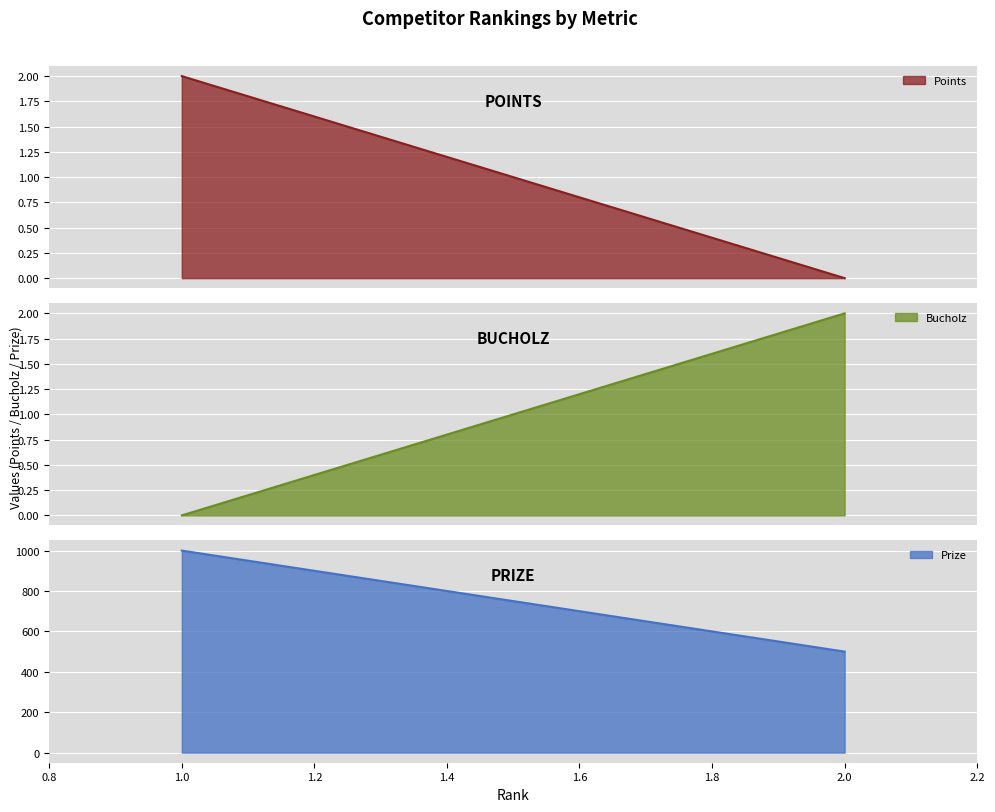

Which series has the largest range (max minus min)?

Prize